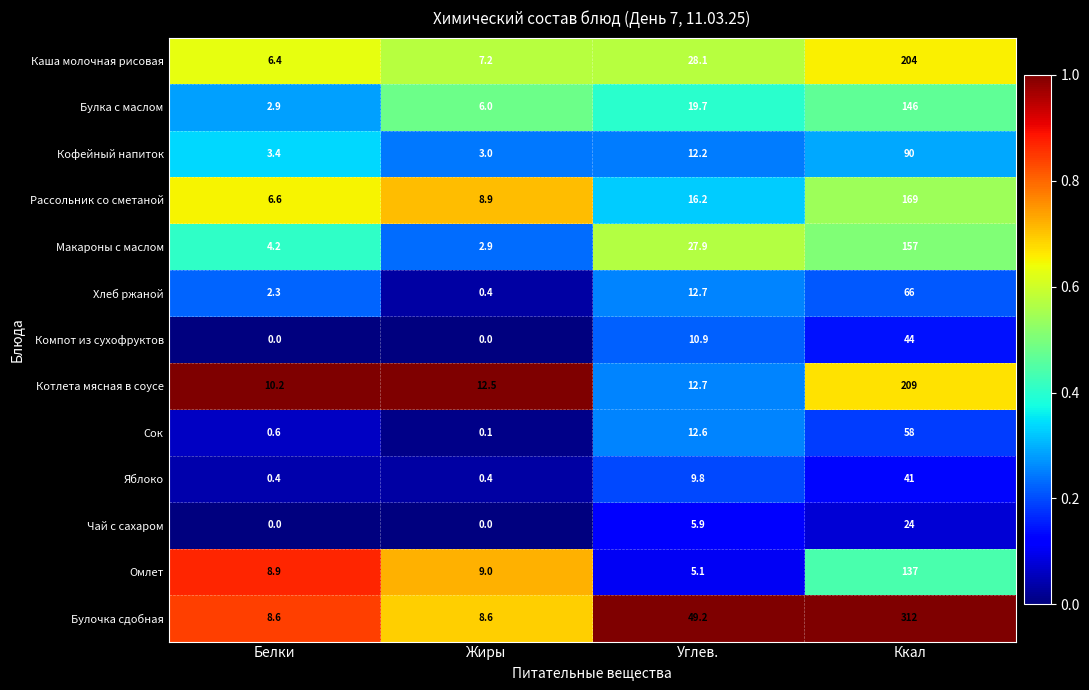

What is the maximum value shown in the chart?

312.0